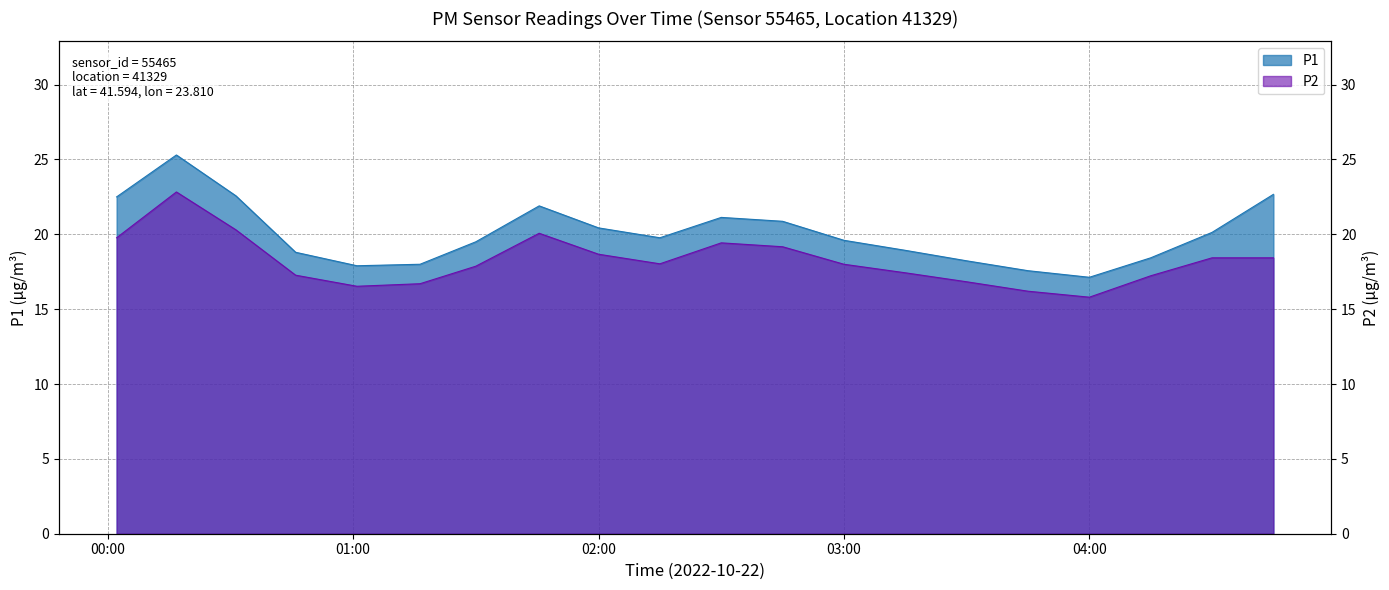

What is the difference between the highest and lowest values at 00:02?

2.7